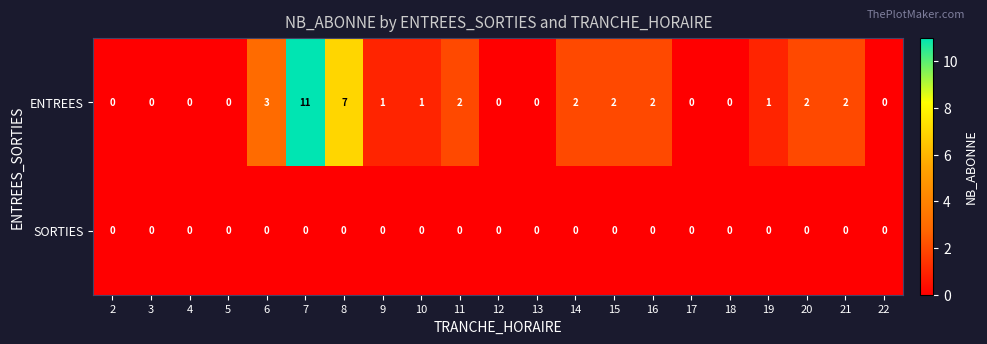

Where does the ENTREES series first go above 1?

6